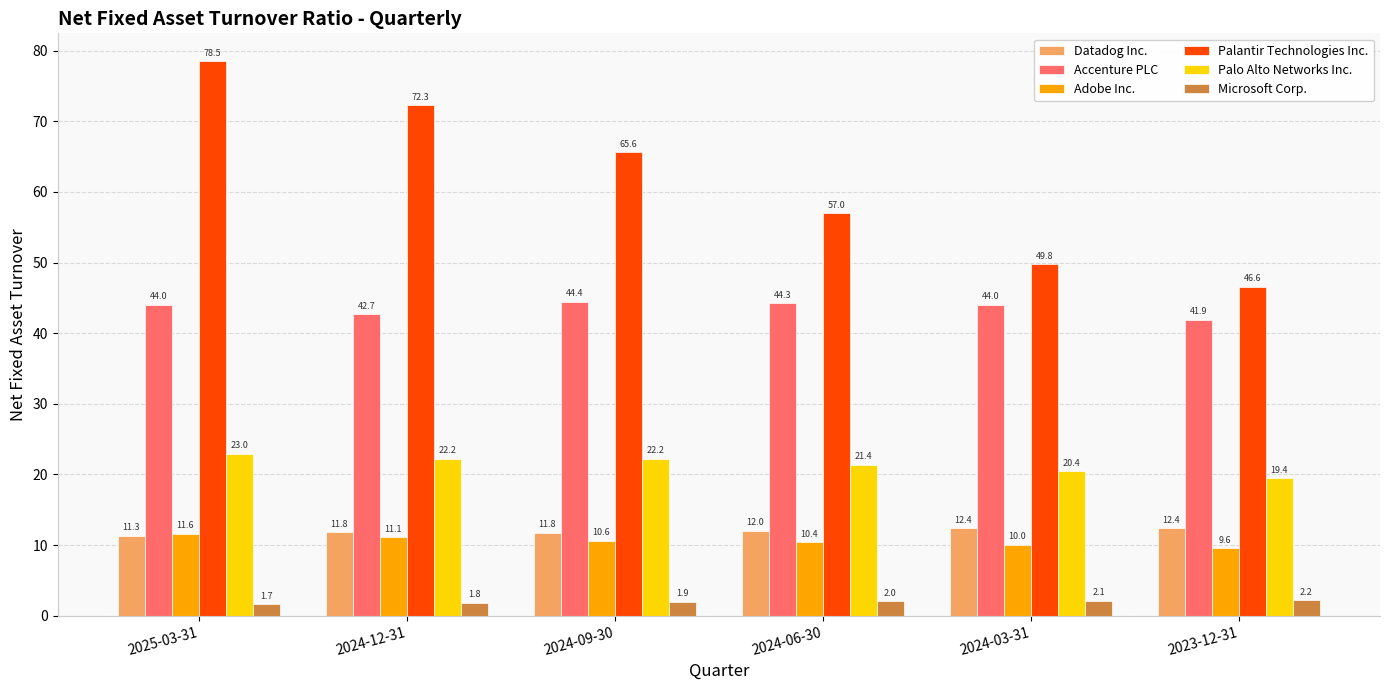

How many groups of bars are there?

6